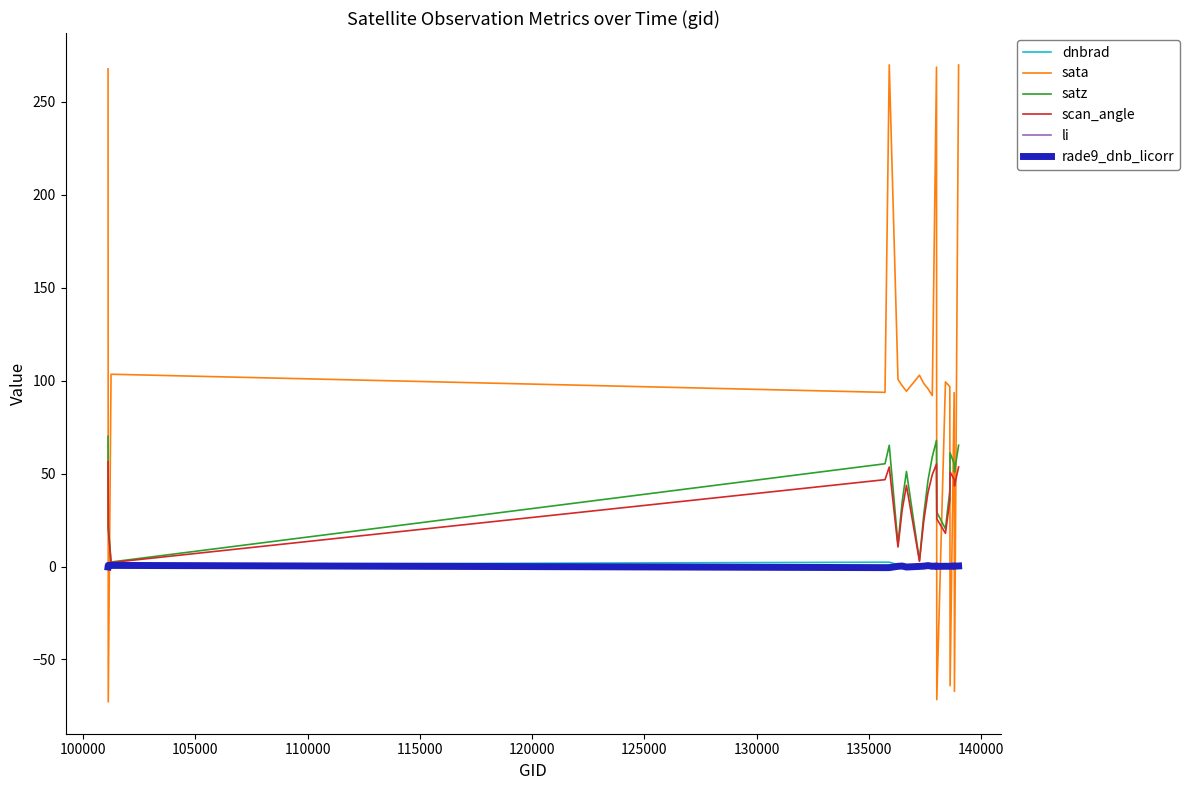

Which series ends up on top after the final intersection of dnbrad and sata?

sata